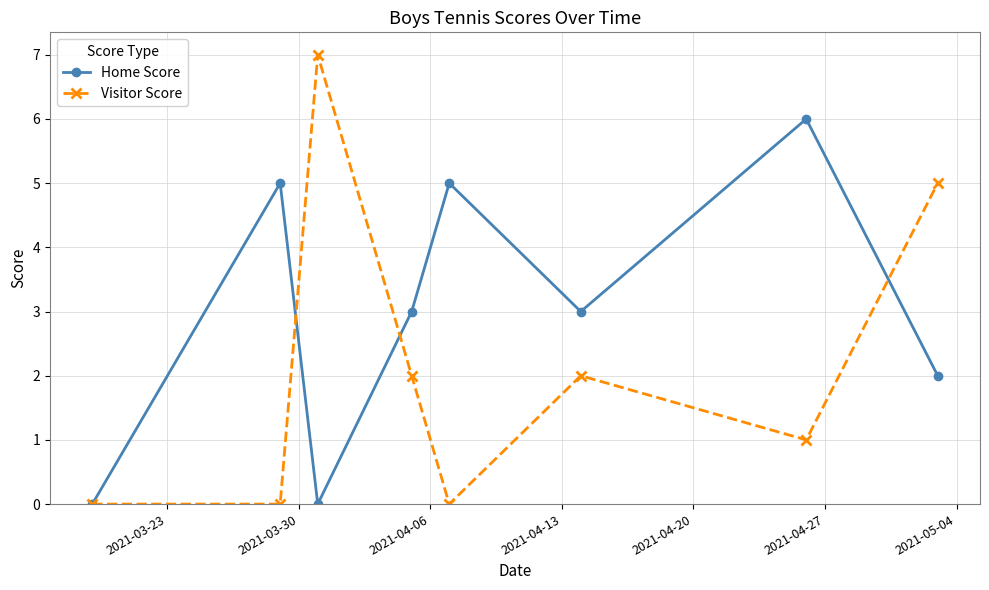

In Home Score, how many points are lower than both neighbors (excluding endpoints)?

2